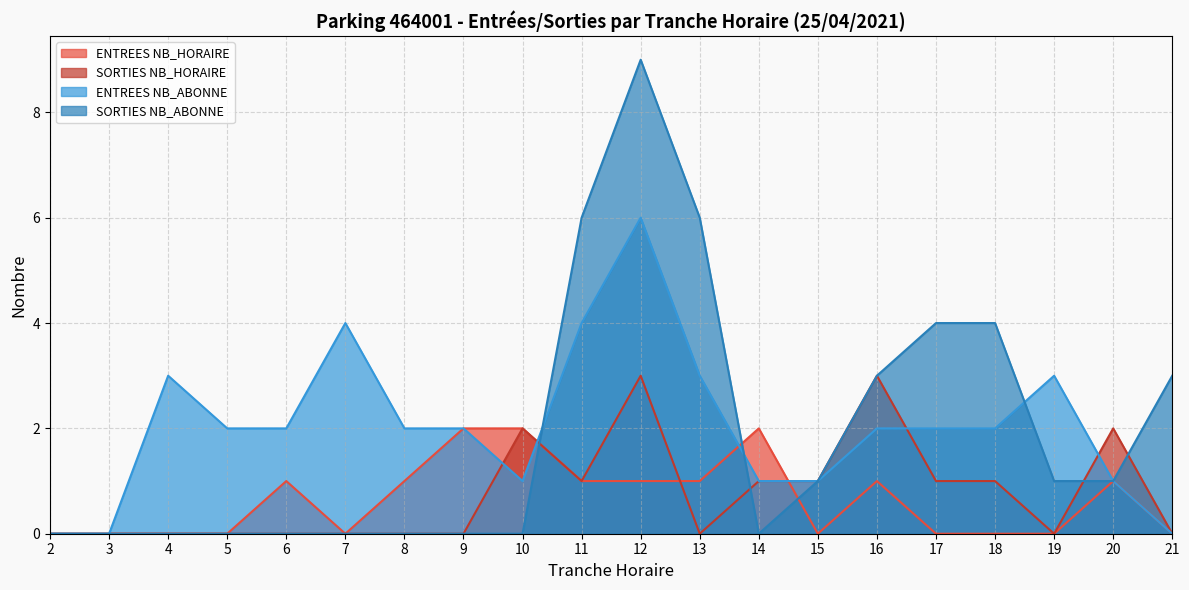

Does the chart have visible grid lines?

Yes